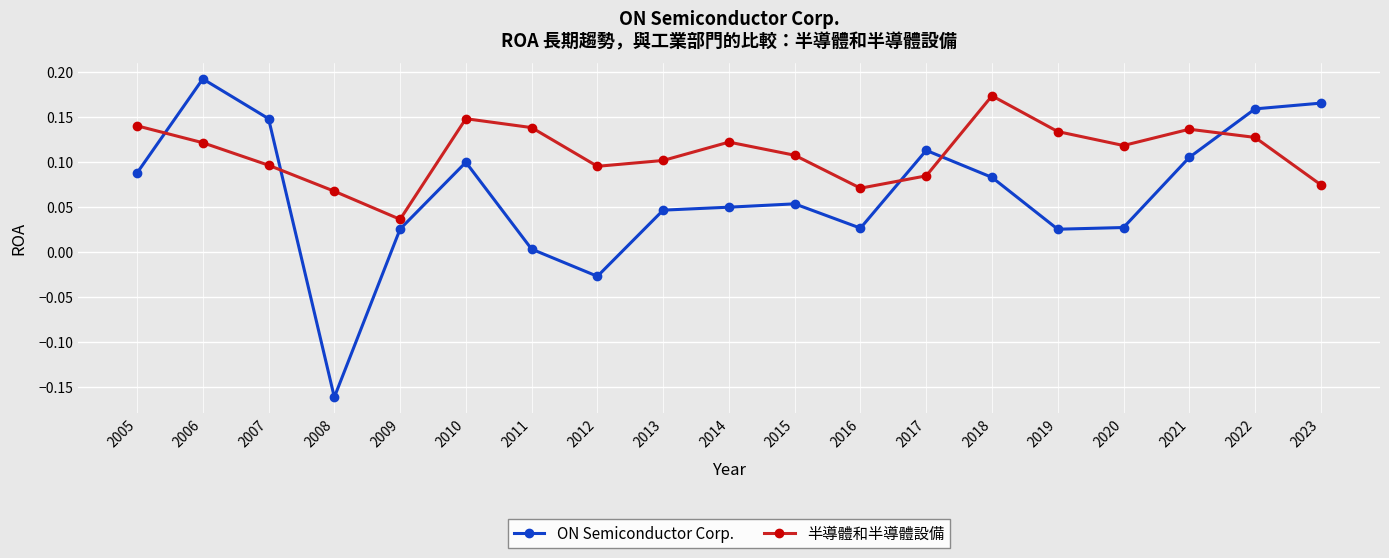

In ON Semiconductor Corp., how many points are lower than both neighbors (excluding endpoints)?

4